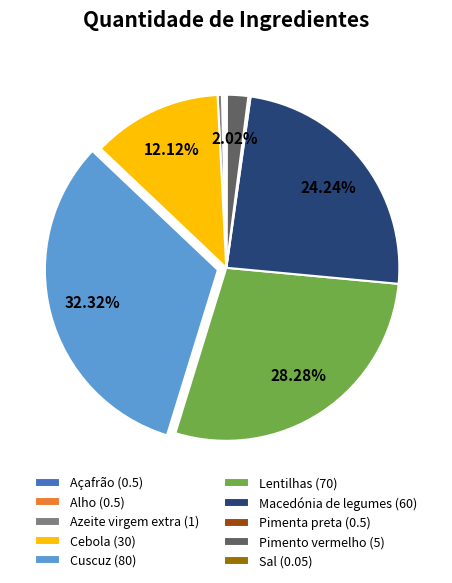

Between Lentilhas and Cebola, which is larger?

Lentilhas